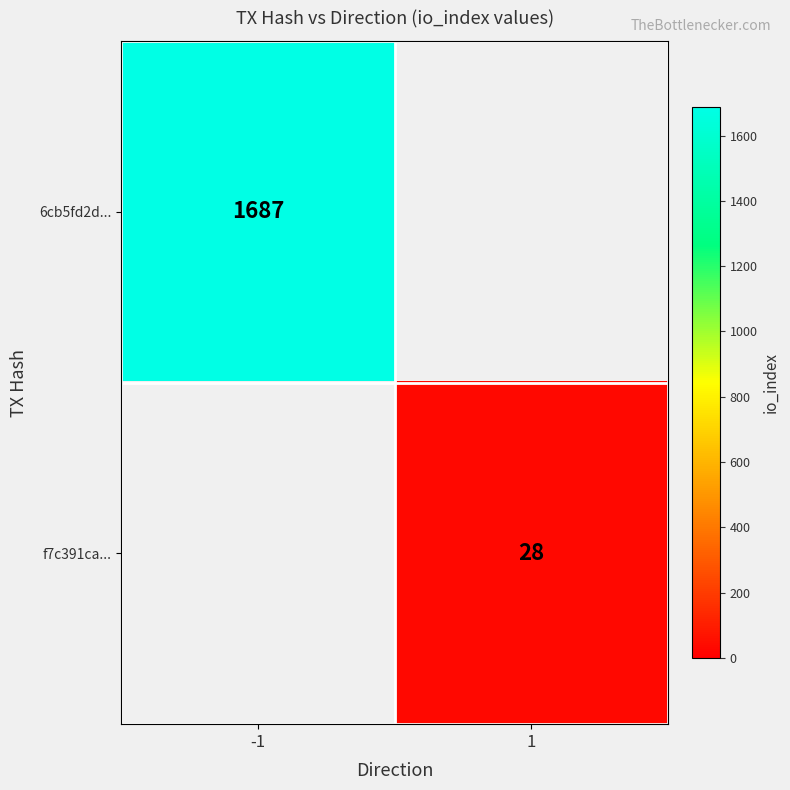

Which label corresponds to the largest value in the chart?

-1